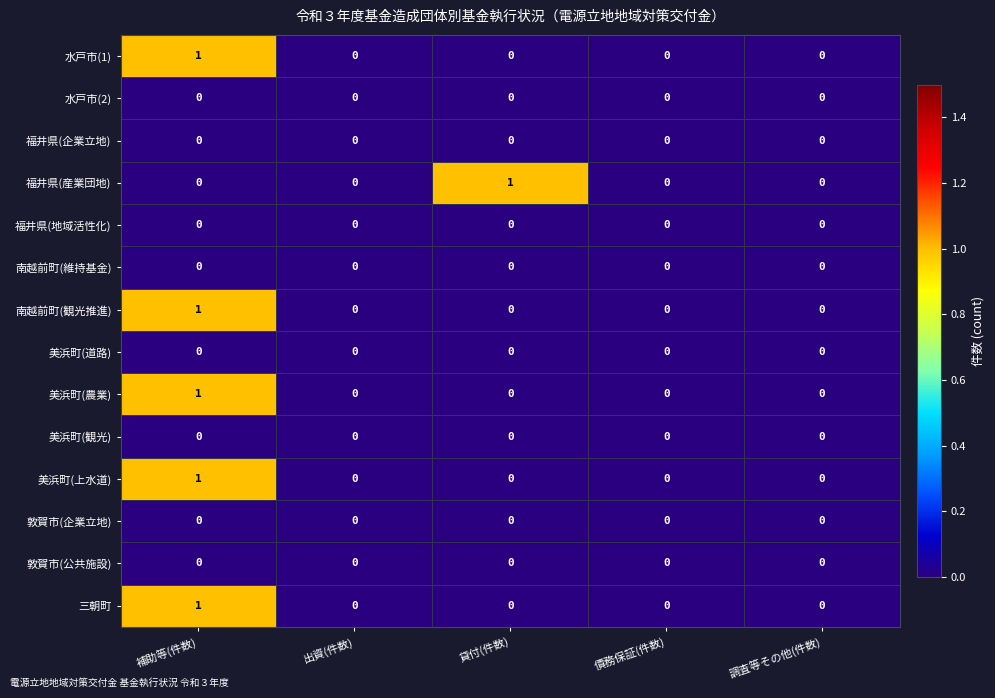

Is it true that 敦賀市(企業立地) equals 0 at 債務保証(件数)?

True